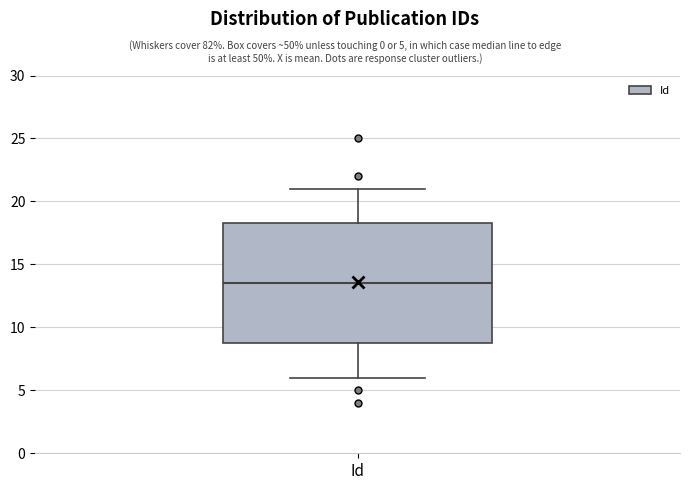

Transcribe this box plot: give where the median line is, the range the box spans, and where the two whiskers end, as read against the y-axis. The values are not printed on the chart, so give them approximately, as read against the axis.

median 13.5, box 9.0 to 18.5, whiskers 6.0 to 21.0